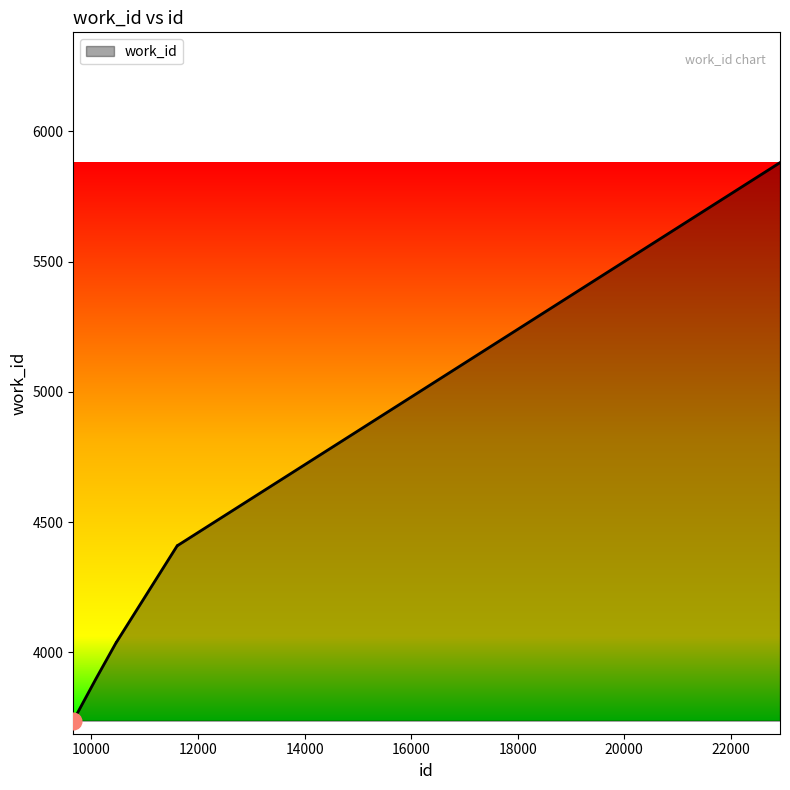

What is the difference between the maximum and minimum values?

2142